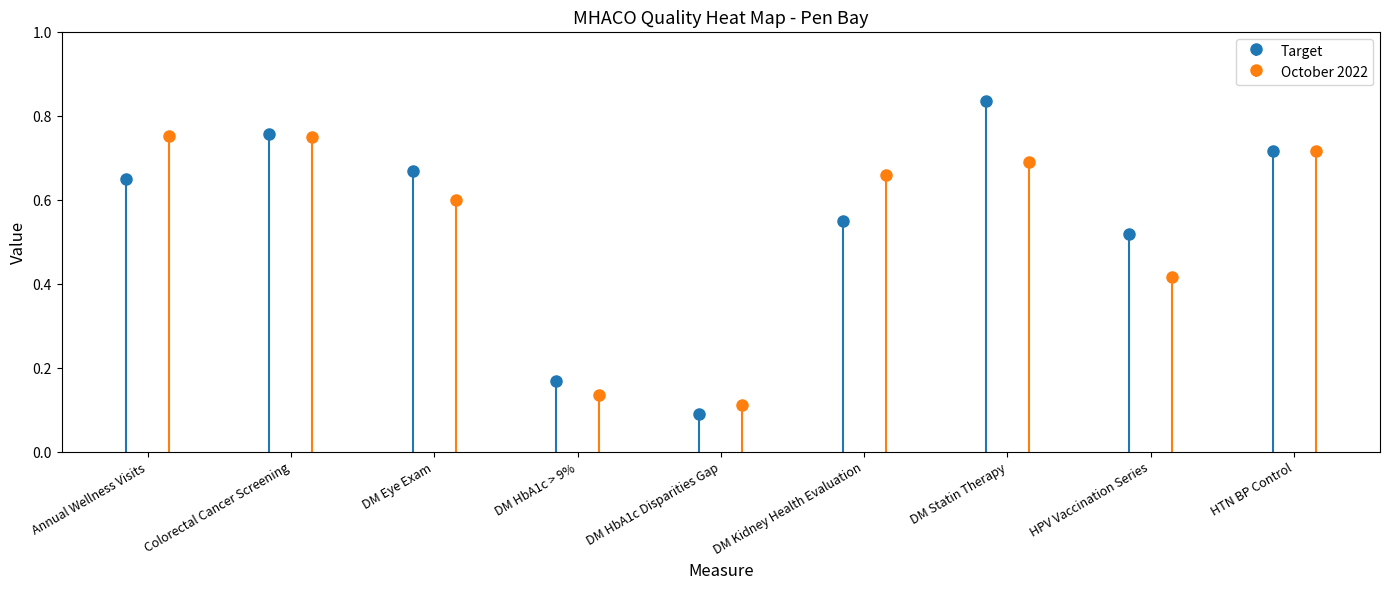

At DM Statin Therapy, list the series in order from smallest to largest.

October 2022, Target